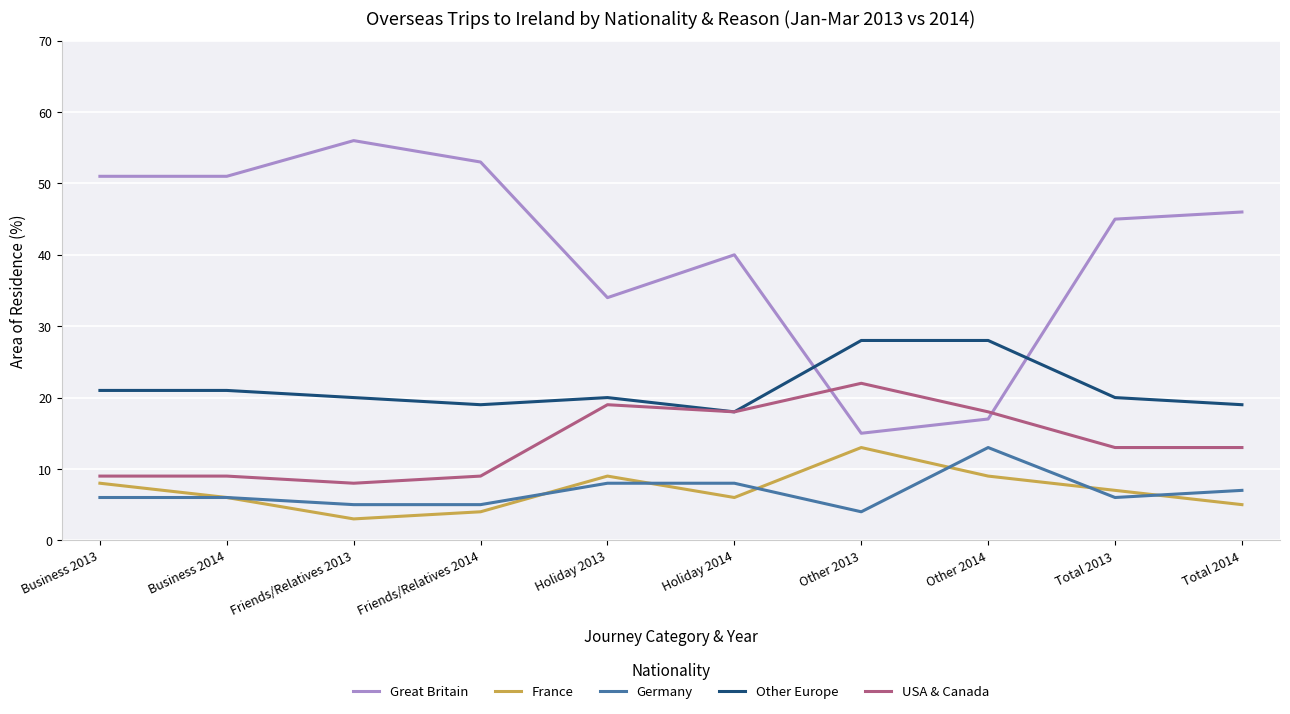

What are all the series names shown in the legend?

Great Britain, France, Germany, Other Europe, USA & Canada